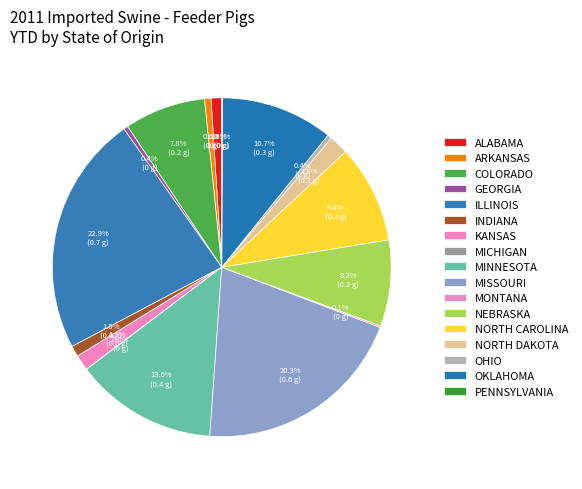

What percentage is the KANSAS slice, to the nearest percent?

1%